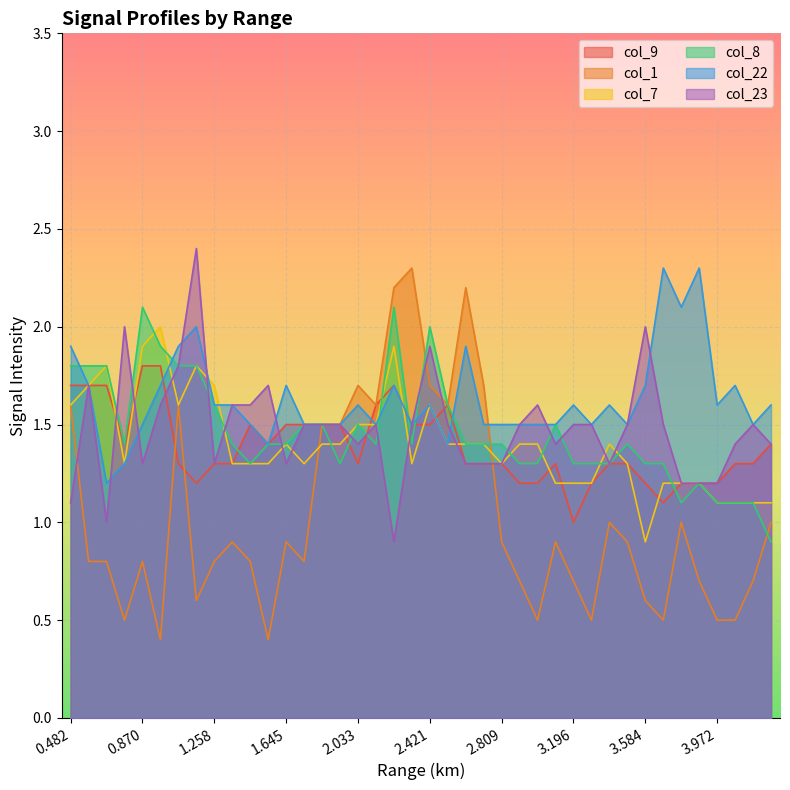

Between 1.839 and 3.003, which series saw the biggest shift?

col_1